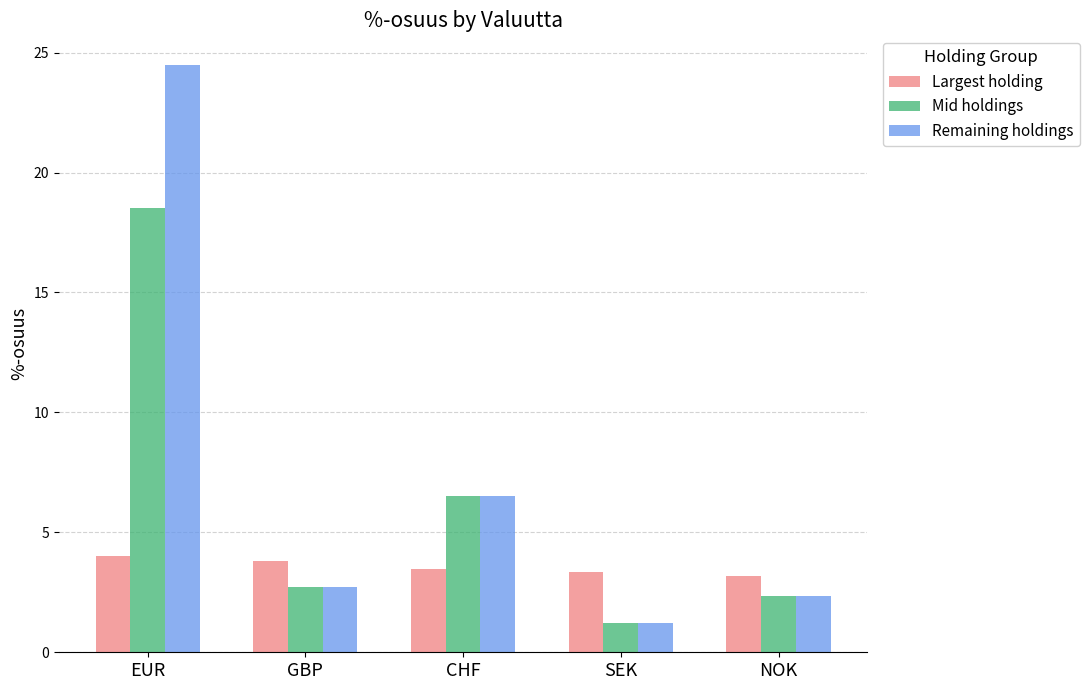

The value of Mid holdings at GBP is 4.3. True or false?

False